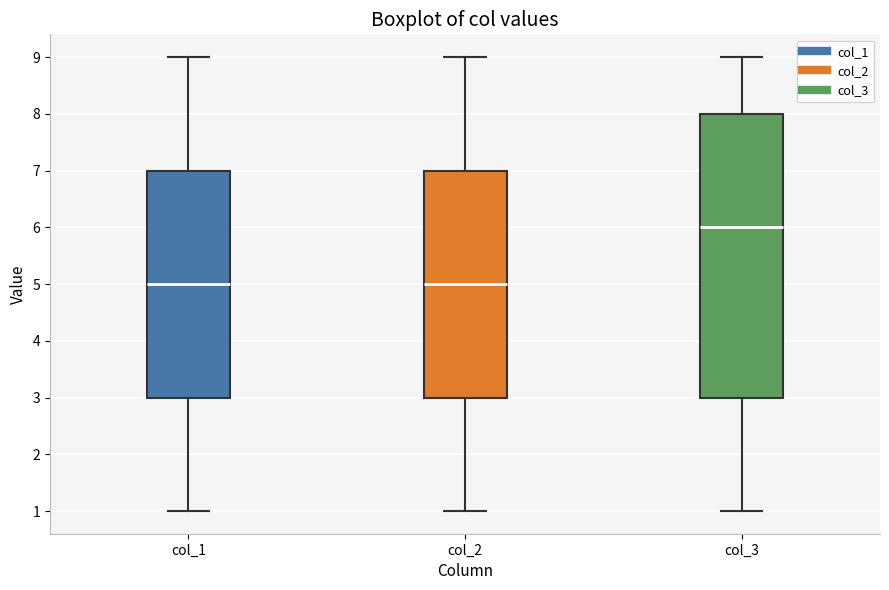

Where is the lower edge of the box for col_1 on the y-axis? The values are not printed on the chart, so give them approximately, as read against the axis.

3